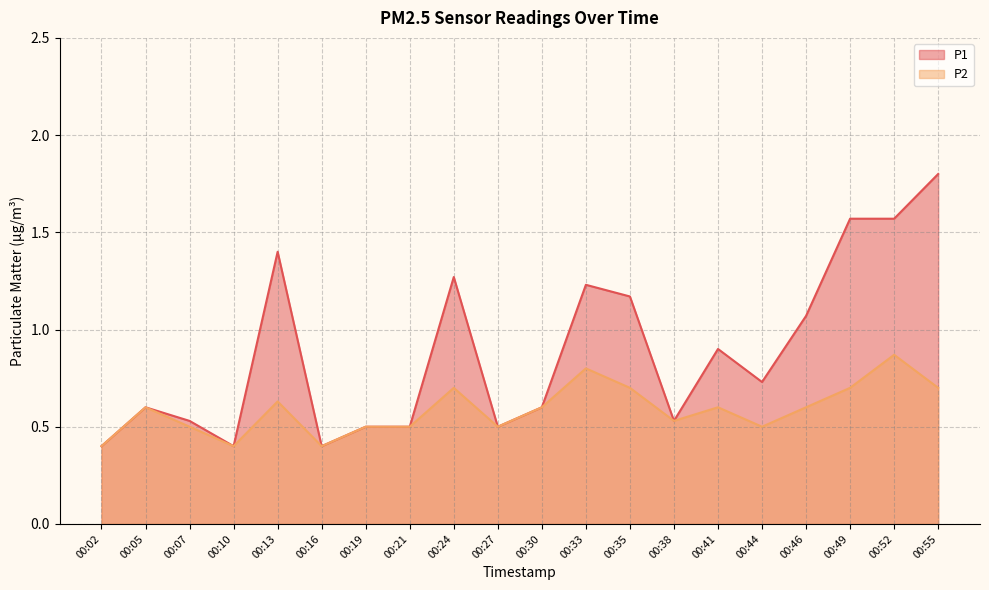

What is the maximum value for P2?

0.9